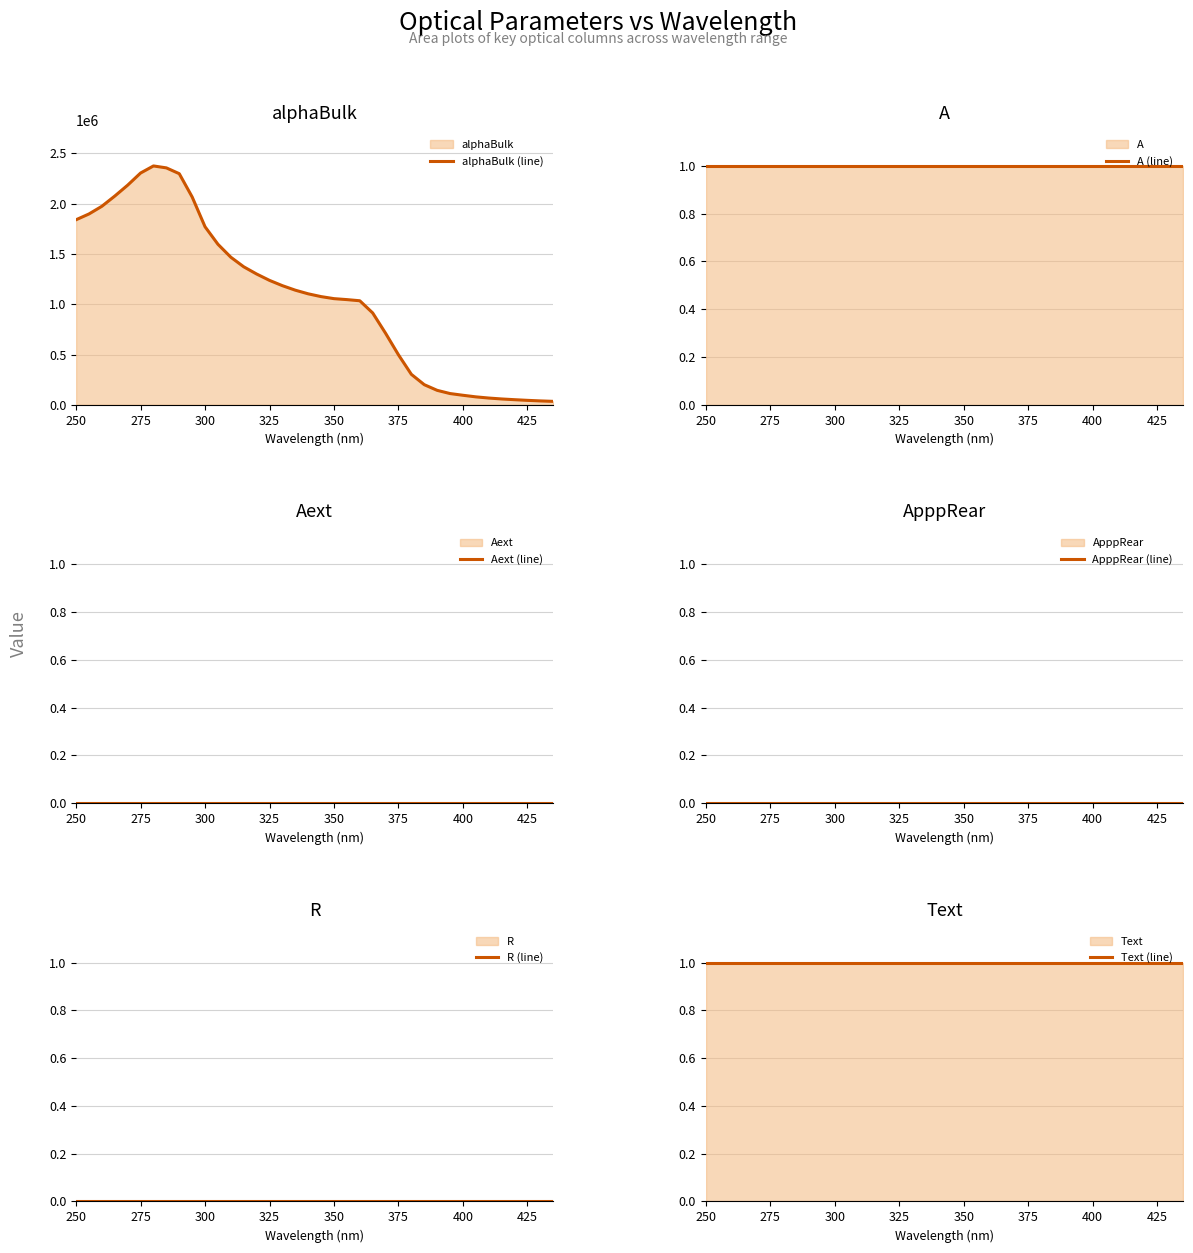

Reading left to right, list all the values displayed in this chart.

alphaBulk (line): 1841000.0	1898500.0	1975000.0	2076437.5	2185000.0	2305562.5	2376000.0	2356750.0	2299000.0	2067687.5	1771000.0	1596937.5	1468000.0	1372812.5	1301000.0	1237625.0	1185000.0	1140250.0	1104000.0	1076250.0	1056000.0	1046437.5	1035000.0	913843.8	711700.0	497137.5	303100.0	200328.8	144000.0	112008.8	94960.0	79130.6	67380.0	58208.8	50970.0	44394.4	38850.0	34305.0
A (line): 1.0	1.0	1.0	1.0	1.0	1.0	1.0	1.0	1.0	1.0	1.0	1.0	1.0	1.0	1.0	1.0	1.0	1.0	1.0	1.0	1.0	1.0	1.0	1.0	1.0	1.0	1.0	1.0	1.0	1.0	1.0	1.0	1.0	1.0	1.0	1.0	1.0	1.0
Aext (line): 0.0	0.0	0.0	0.0	0.0	0.0	0.0	0.0	0.0	0.0	0.0	0.0	0.0	0.0	0.0	0.0	0.0	0.0	0.0	0.0	0.0	0.0	0.0	0.0	0.0	0.0	0.0	0.0	0.0	0.0	0.0	0.0	0.0	0.0	0.0	0.0	0.0	0.0
ApppRear (line): 0.0	0.0	0.0	0.0	0.0	0.0	0.0	0.0	0.0	0.0	0.0	0.0	0.0	0.0	0.0	0.0	0.0	0.0	0.0	0.0	0.0	0.0	0.0	0.0	0.0	0.0	0.0	0.0	0.0	0.0	0.0	0.0	0.0	0.0	0.0	0.0	0.0	0.0
R (line): 0.0	0.0	0.0	0.0	0.0	0.0	0.0	0.0	0.0	0.0	0.0	0.0	0.0	0.0	0.0	0.0	0.0	0.0	0.0	0.0	0.0	0.0	0.0	0.0	0.0	0.0	0.0	0.0	0.0	0.0	0.0	0.0	0.0	0.0	0.0	0.0	0.0	0.0
Text (line): 1.0	1.0	1.0	1.0	1.0	1.0	1.0	1.0	1.0	1.0	1.0	1.0	1.0	1.0	1.0	1.0	1.0	1.0	1.0	1.0	1.0	1.0	1.0	1.0	1.0	1.0	1.0	1.0	1.0	1.0	1.0	1.0	1.0	1.0	1.0	1.0	1.0	1.0